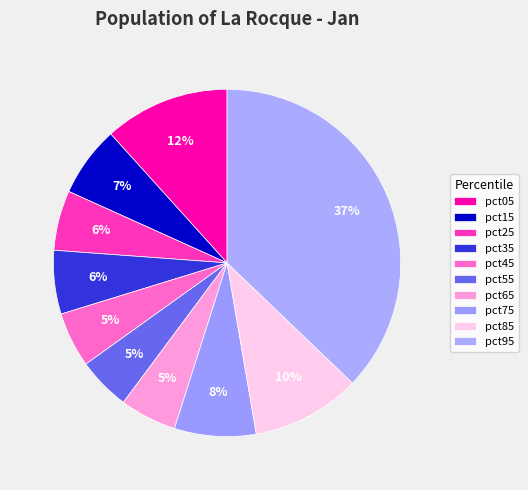

The pct15 slice represents 7% of the pie. True or false?

True